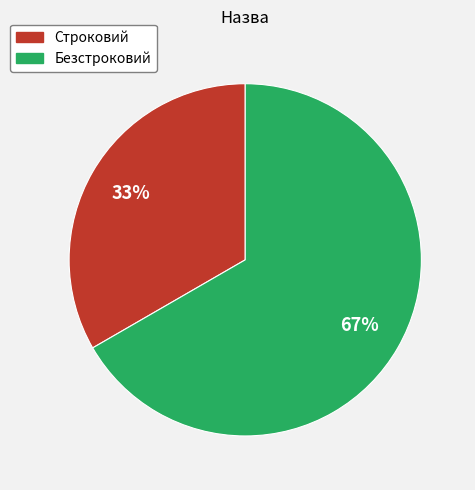

Is the sum of Безстроковий and Строковий greater than half?

Yes